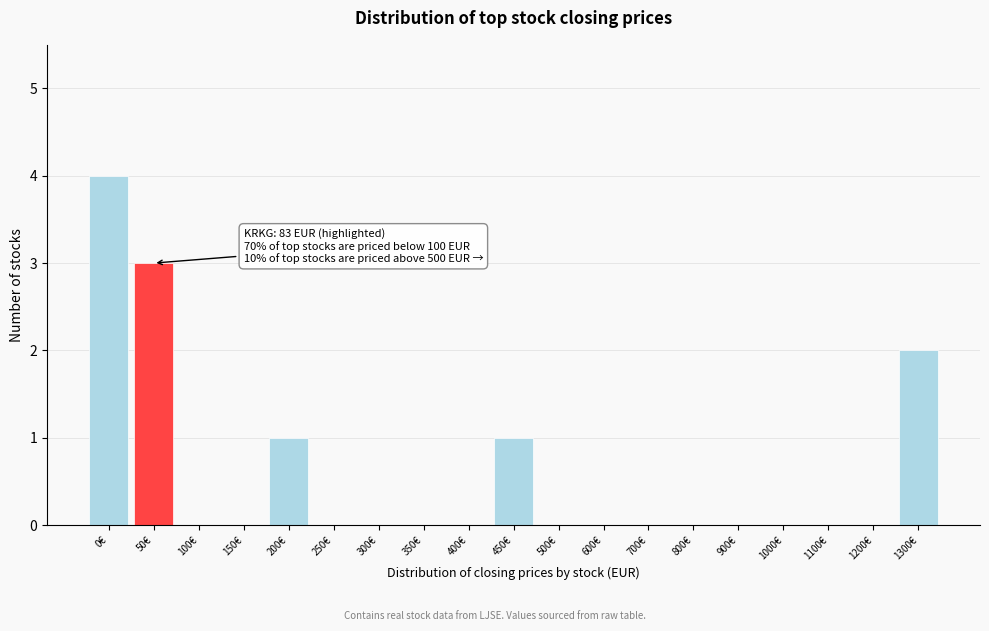

Reading left to right, transcribe all the data shown in this chart.

0€=4	50€=3	100€=0	150€=0	200€=1	250€=0	300€=0	350€=0	400€=0	450€=1	500€=0	600€=0	700€=0	800€=0	900€=0	1000€=0	1100€=0	1200€=0	1300€=2